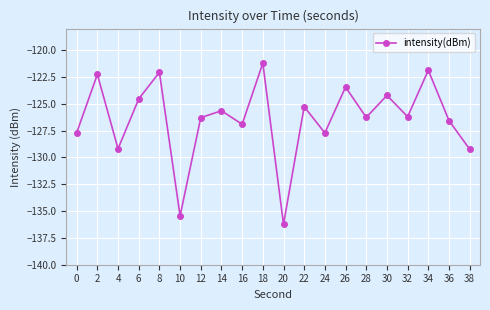

At which category does the data reach its first local valley?

4